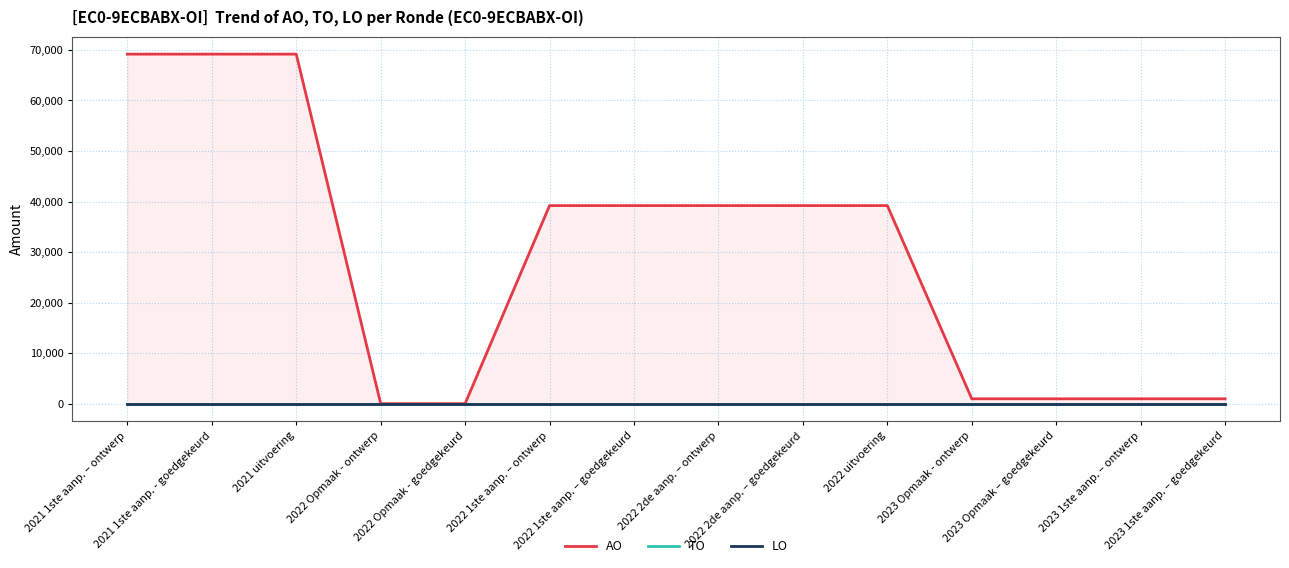

What is the difference between the highest and lowest values at 2022 2de aanp. – ontwerp?

39193